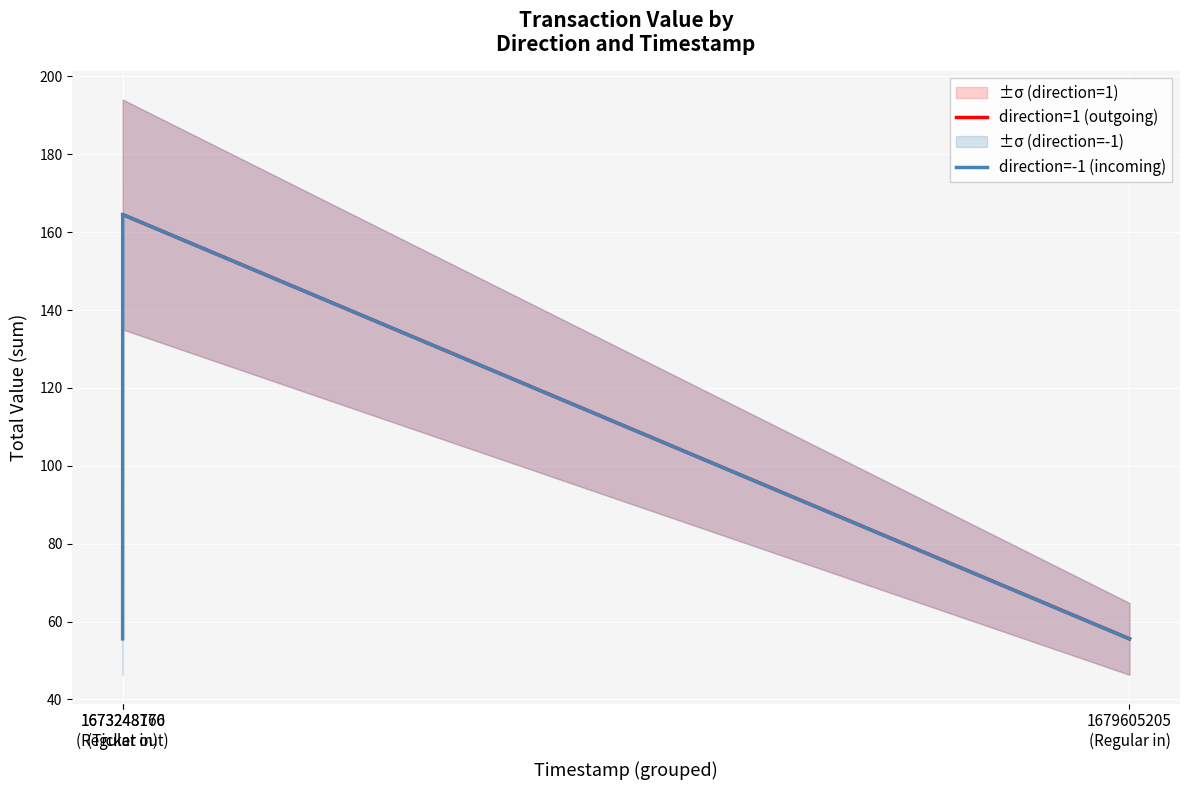

At which category does the chart reach its minimum across all series?

1679605205
(Regular in)